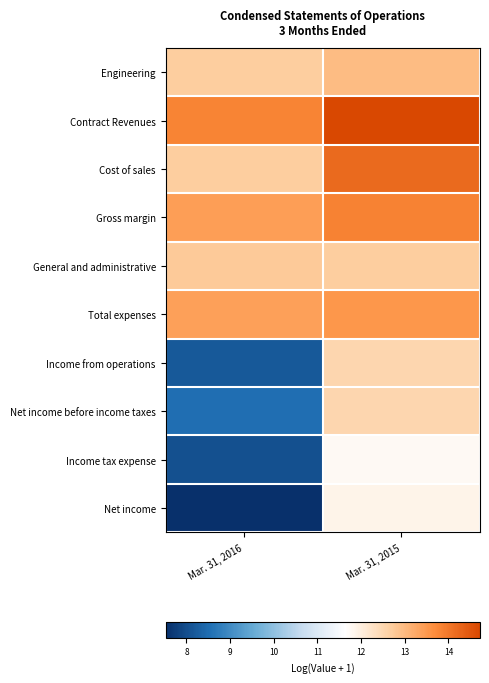

Between Mar. 31, 2015 and Mar. 31, 2016, which is larger?

Mar. 31, 2015